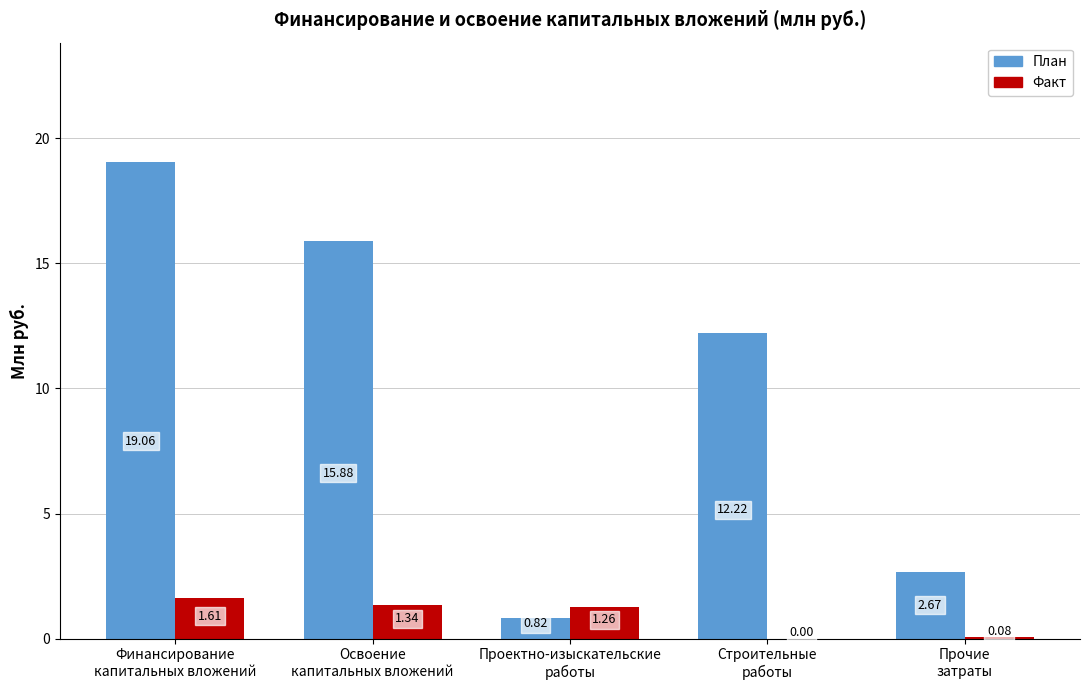

What is the average value of the Факт series?

0.9